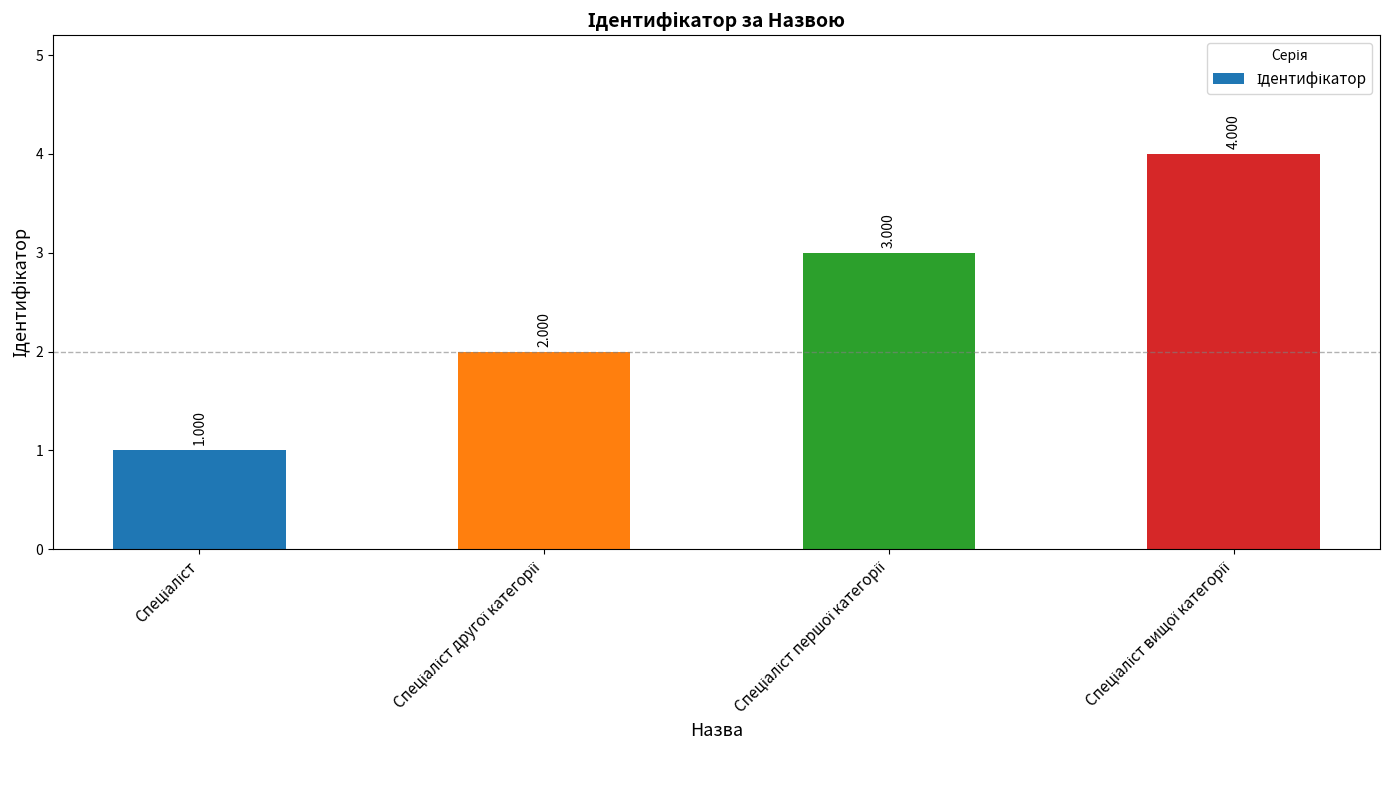

Is it true that the value at Спеціаліст першої категорії is 3?

True